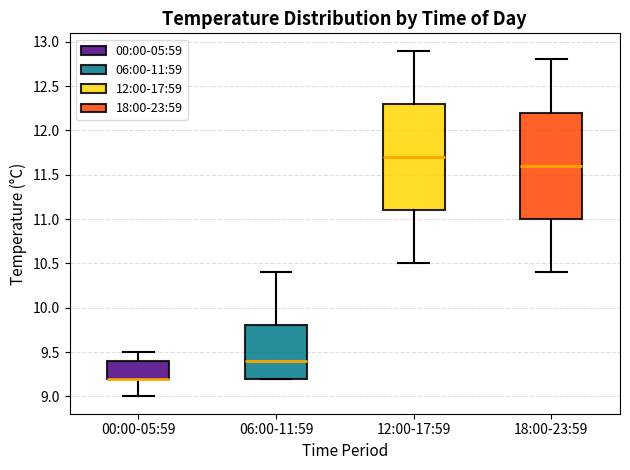

Reading left to right, transcribe this box plot: for each box, give where its median line is, the range the box spans, and where its two whiskers end, as read against the y-axis. The values are not printed on the chart, so give them approximately, as read against the axis.

00:00-05:59: median 9.2 (drawn on the box's lower edge), box 9.2 to 9.4, whiskers 9.0 to 9.5
06:00-11:59: median 9.4, box 9.2 to 9.8, whiskers 9.2 to 10.4
12:00-17:59: median 11.7, box 11.1 to 12.3, whiskers 10.5 to 12.9
18:00-23:59: median 11.6, box 11.0 to 12.2, whiskers 10.4 to 12.8